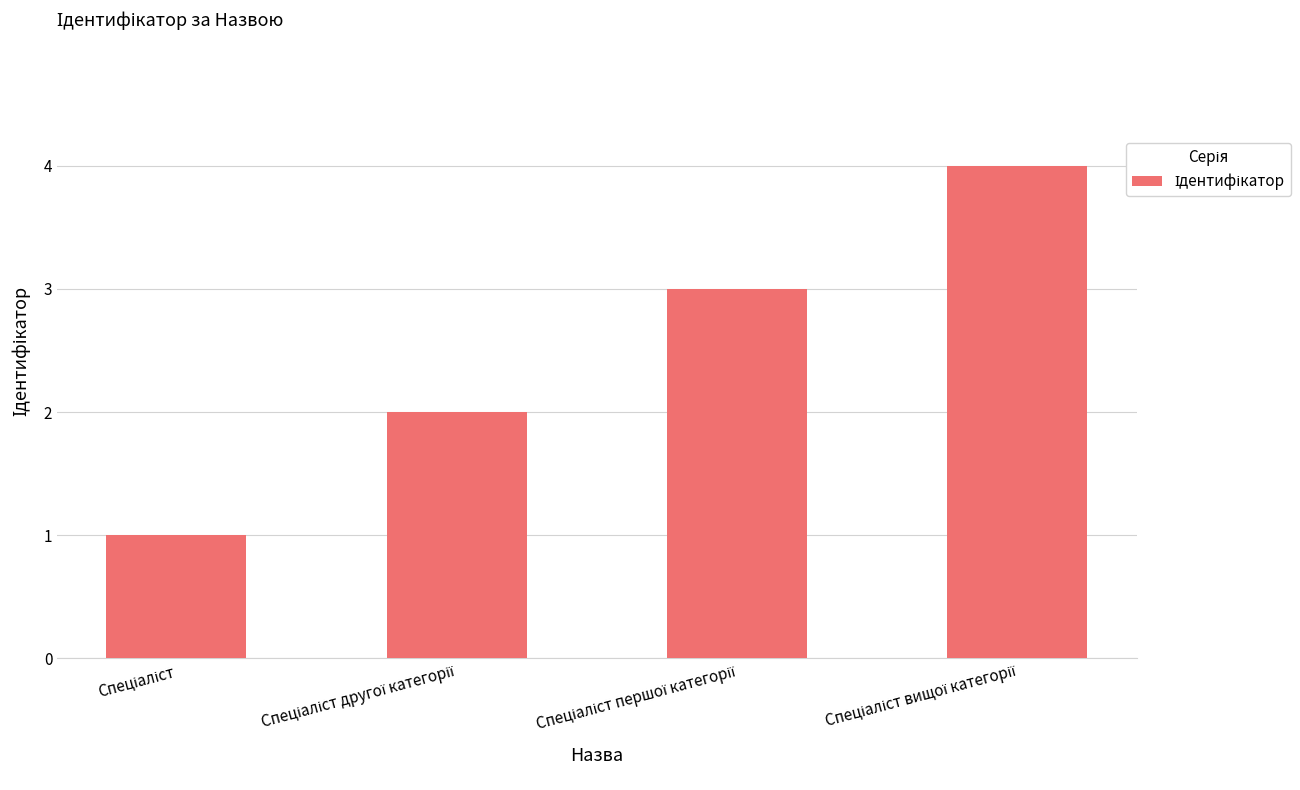

What is the greatest value displayed?

4